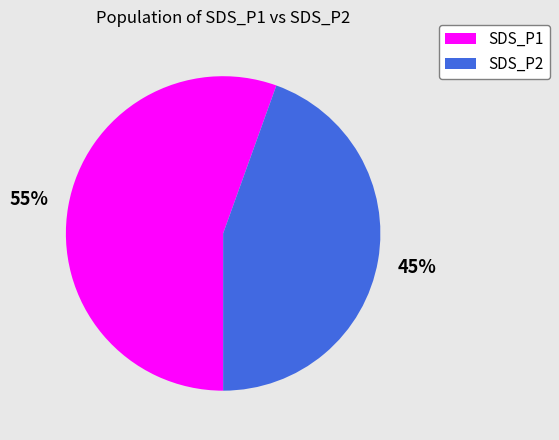

Count the number of slices in the pie.

2